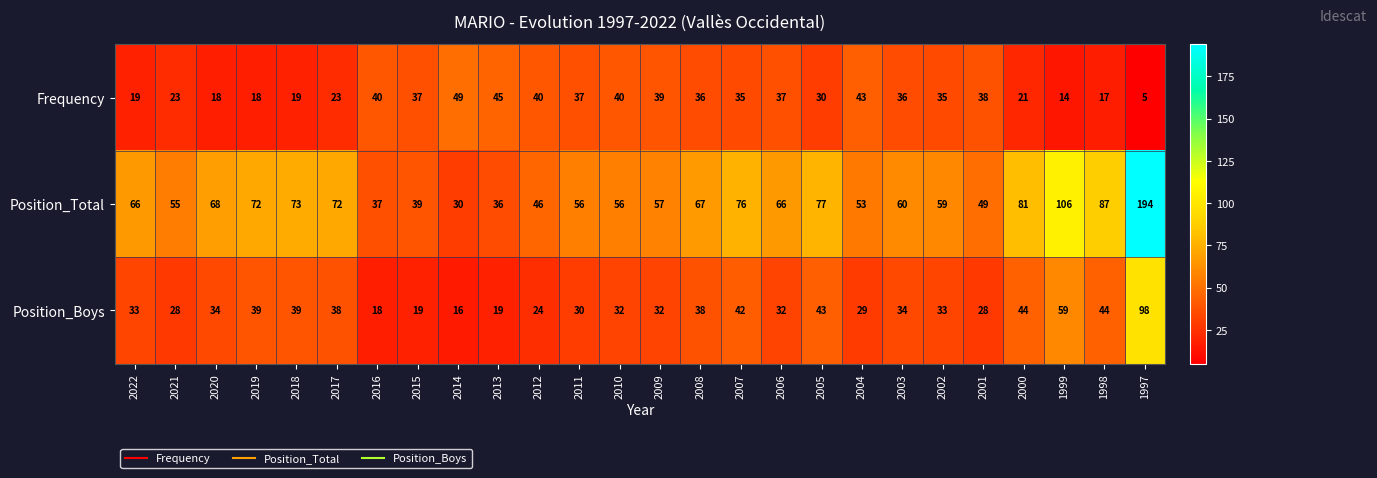

At which category is the sum across all series the highest?

1997